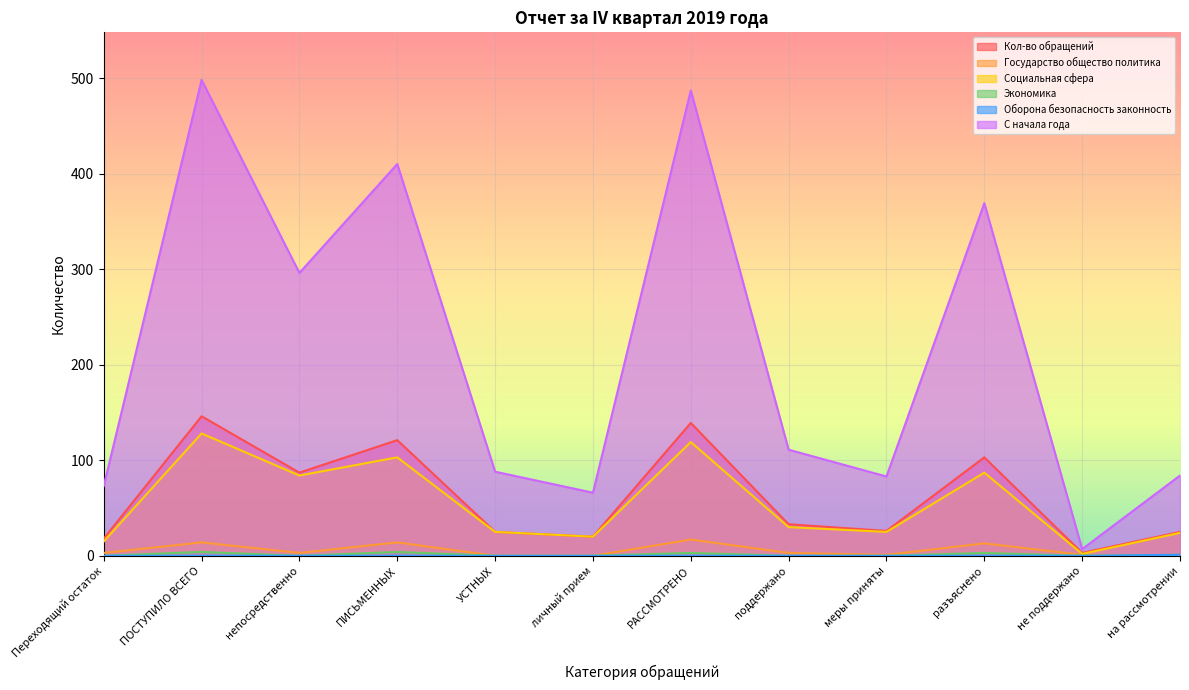

Read the С начала года value at непосредственно, to the nearest 50.

300